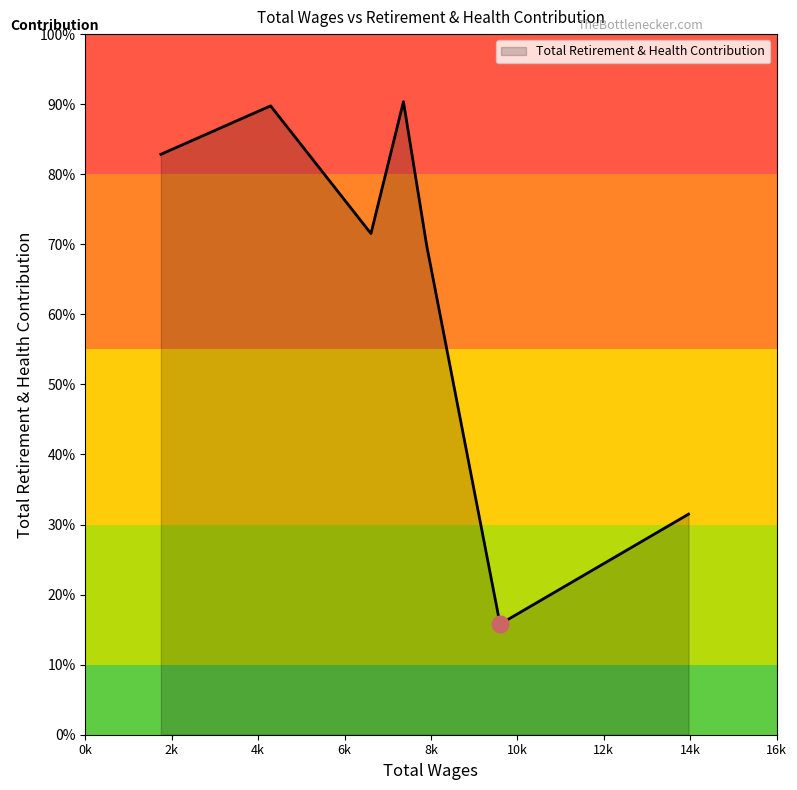

Does the chart have visible grid lines?

No